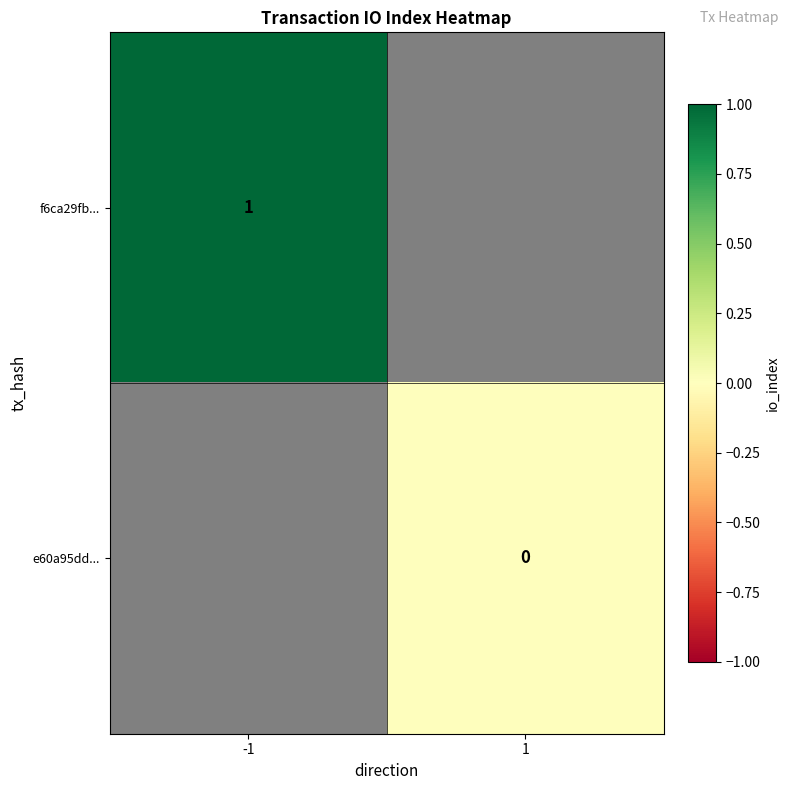

At how many categories does at least one series exceed 0?

1